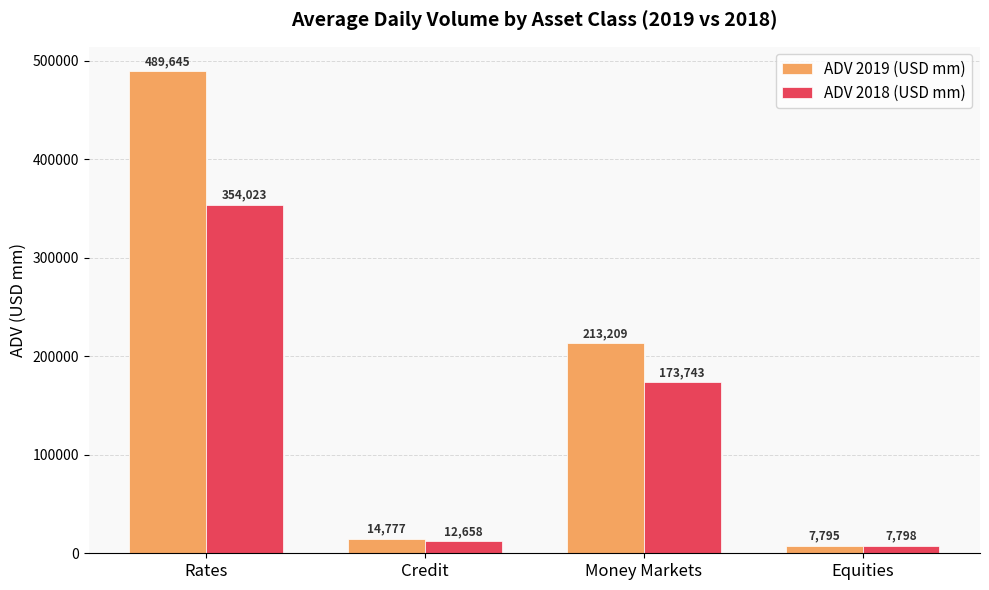

What are all the series names shown in the legend?

ADV 2019 (USD mm), ADV 2018 (USD mm)